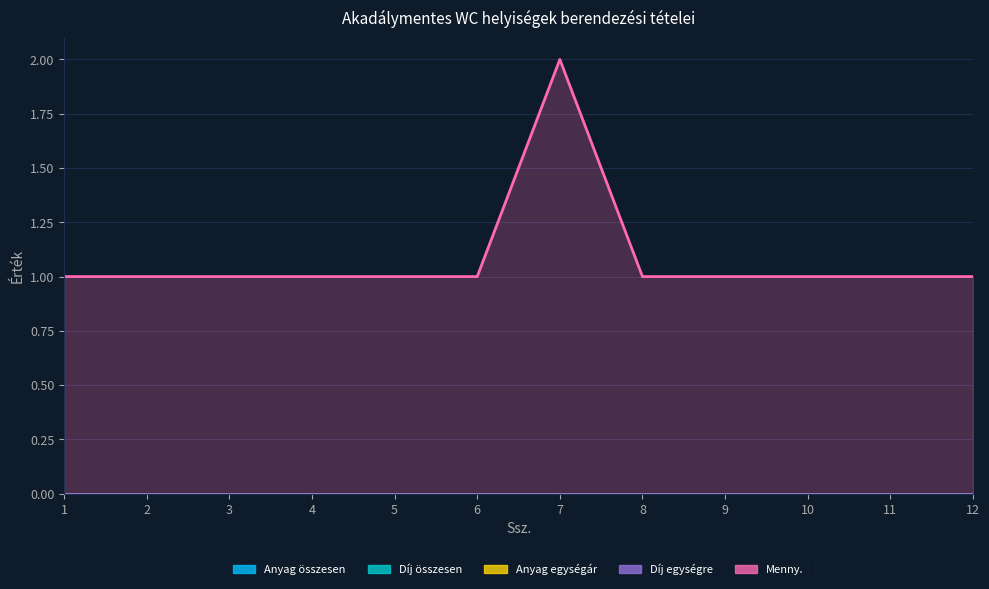

At which label is Anyag összesen closest to 0?

1